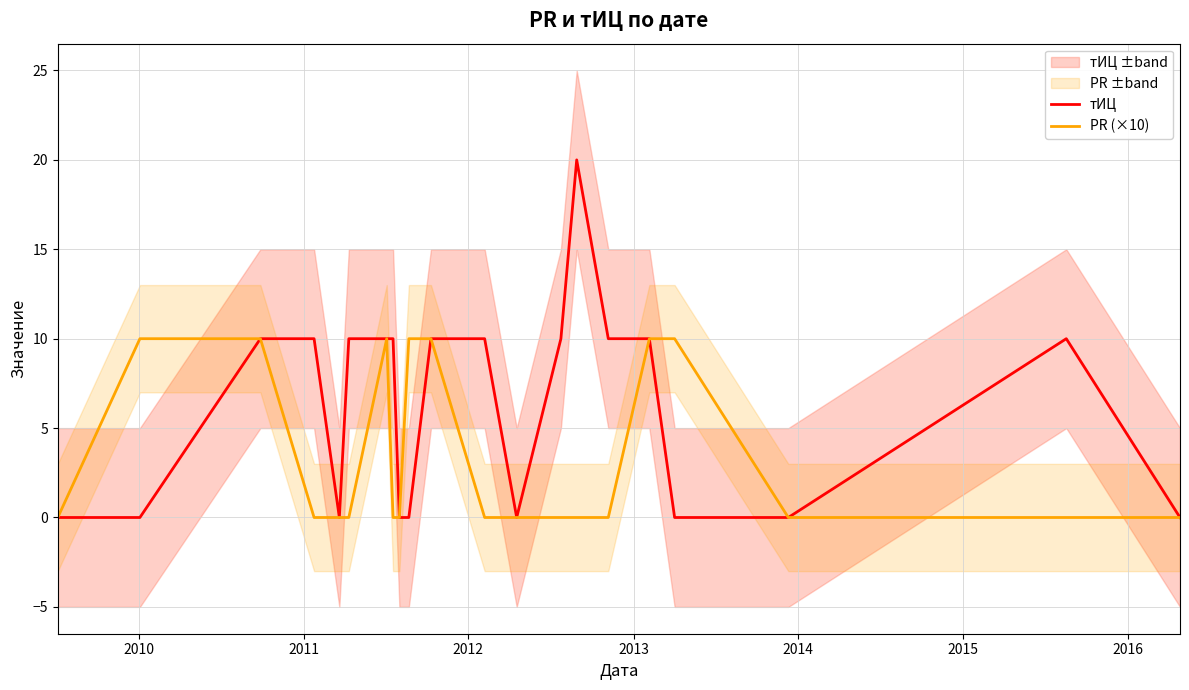

What is the difference between the maximum and minimum values in the PR (×10) series?

10